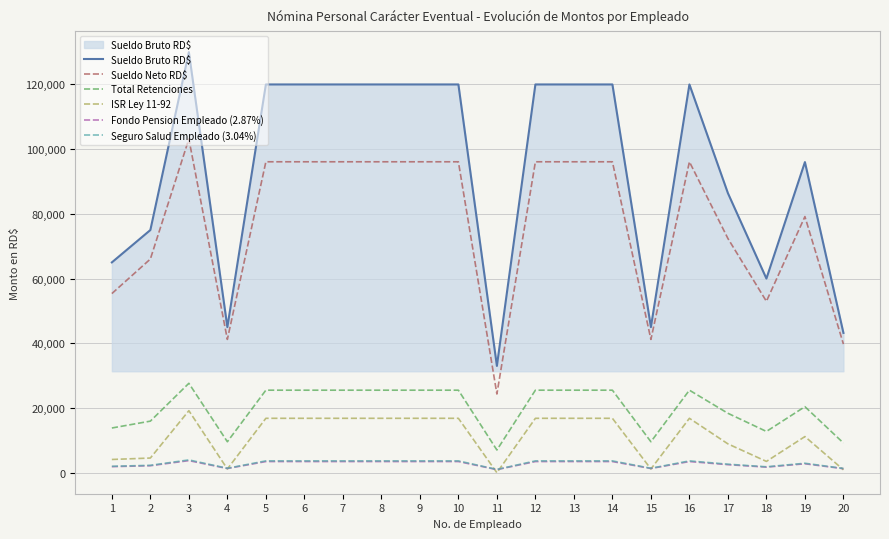

True or false: ISR Ley 11-92 and Total Retenciones intersect in this chart.

False